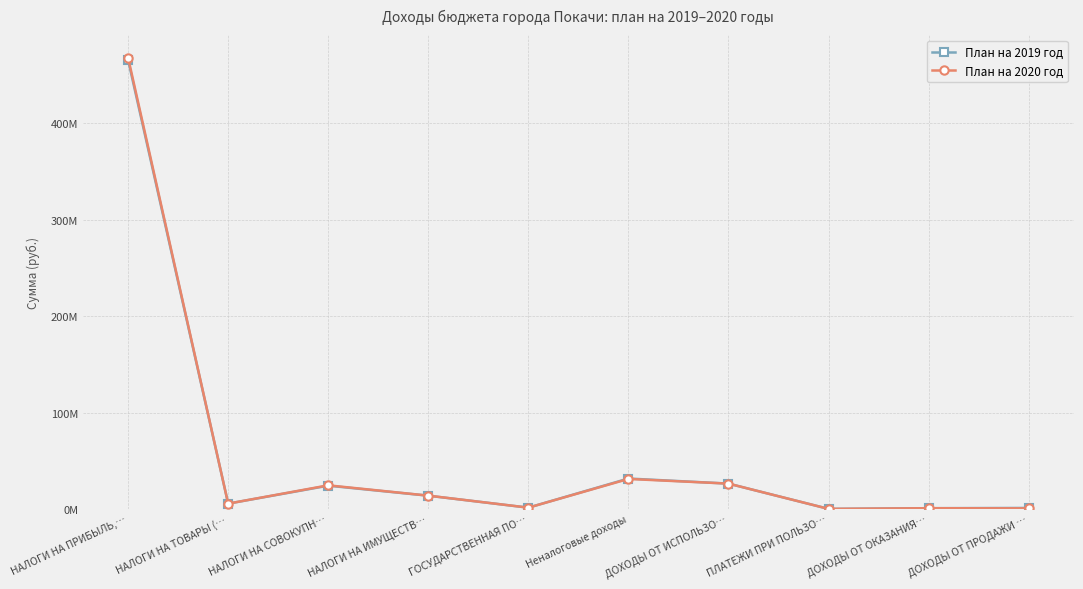

Rank the series at ПЛАТЕЖИ ПРИ ПОЛЬЗО… from highest to lowest value.

План на 2019 год, План на 2020 год